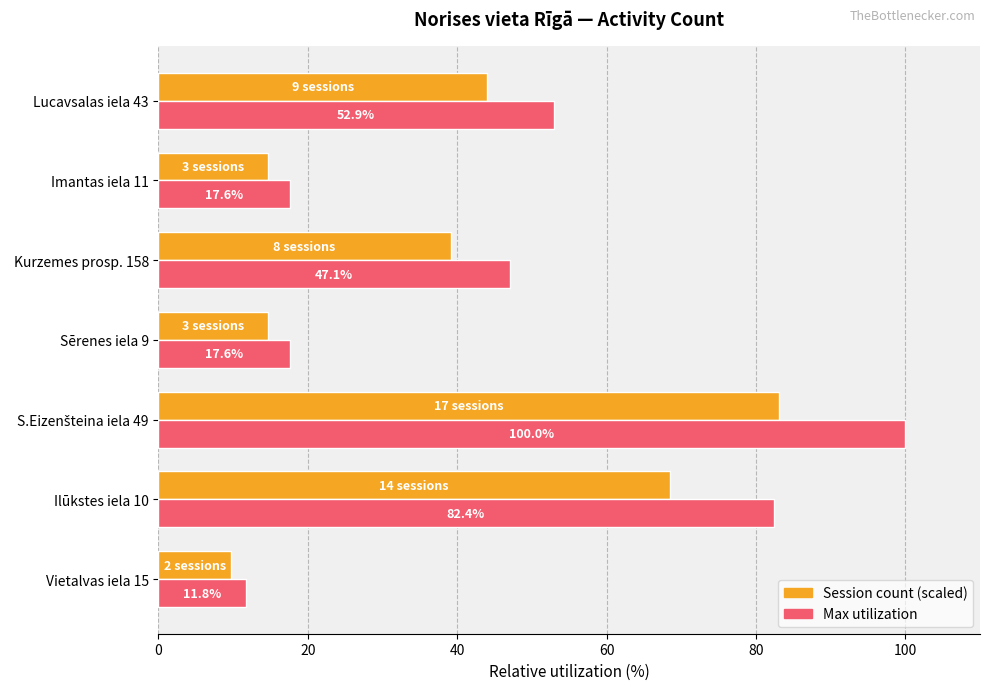

What is the spread (max minus min) of values at Vietalvas iela 15?

2.0